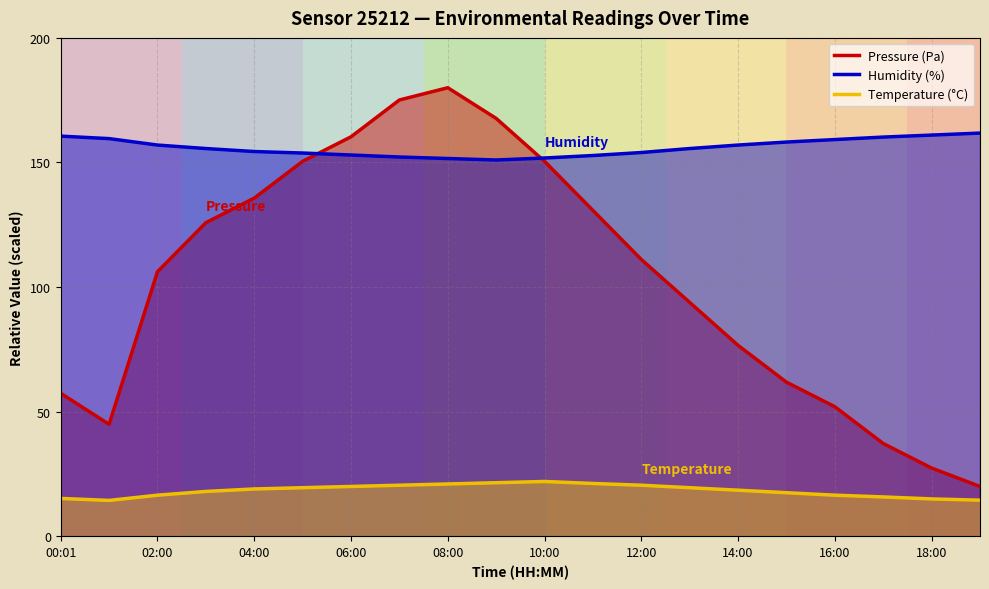

Which category has the lowest value in the Humidity (%) series?

09:00